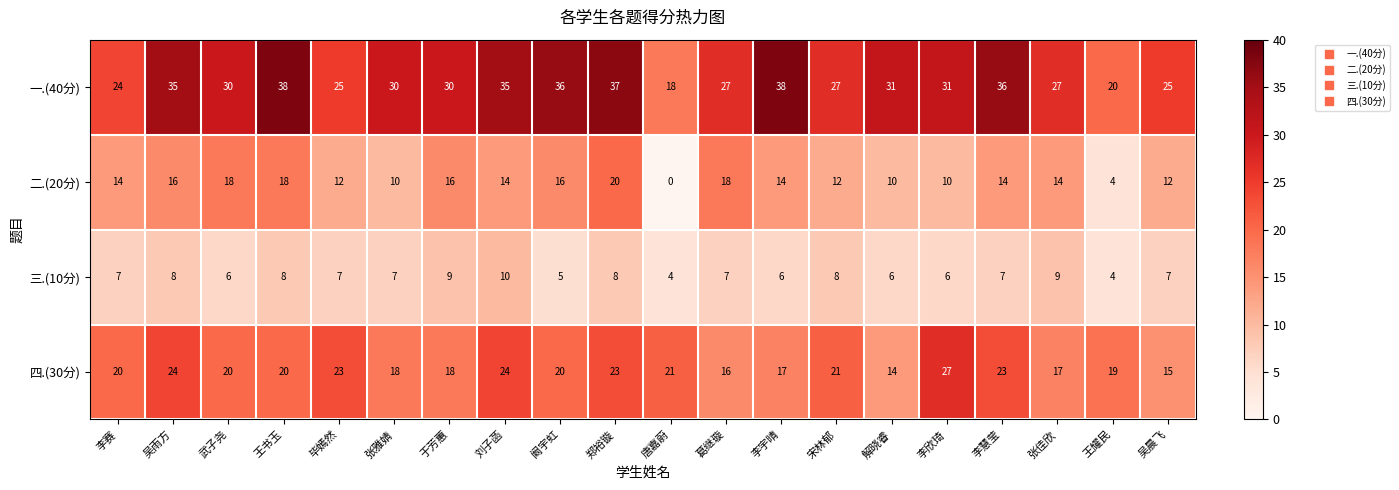

What is the difference between the maximum and minimum values in the 二.(20分) series?

20